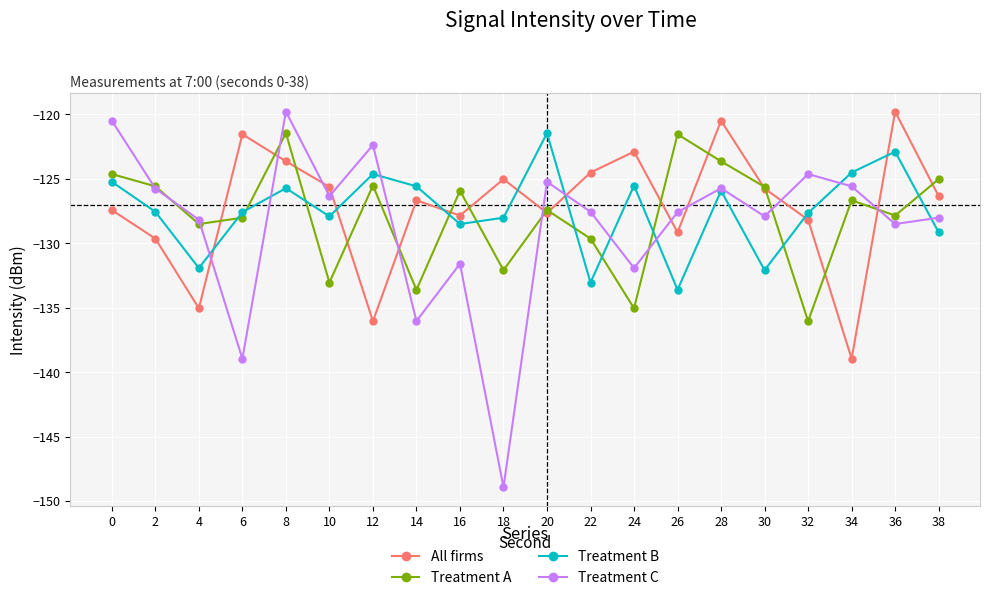

In All firms, how many points are lower than both neighbors (excluding endpoints)?

6